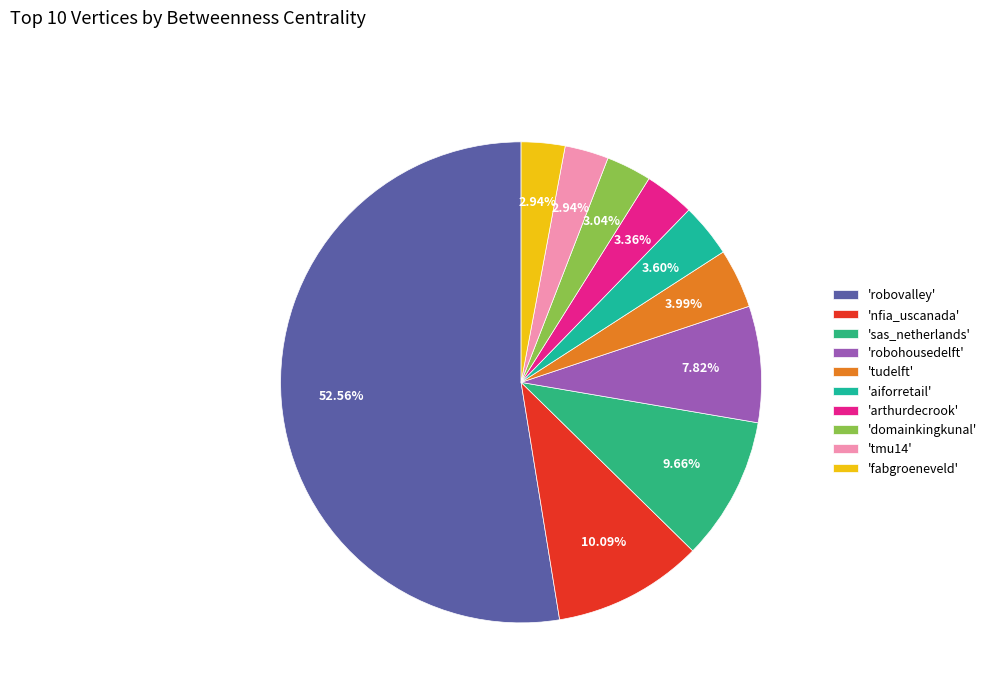

How many slices are in this pie chart?

10